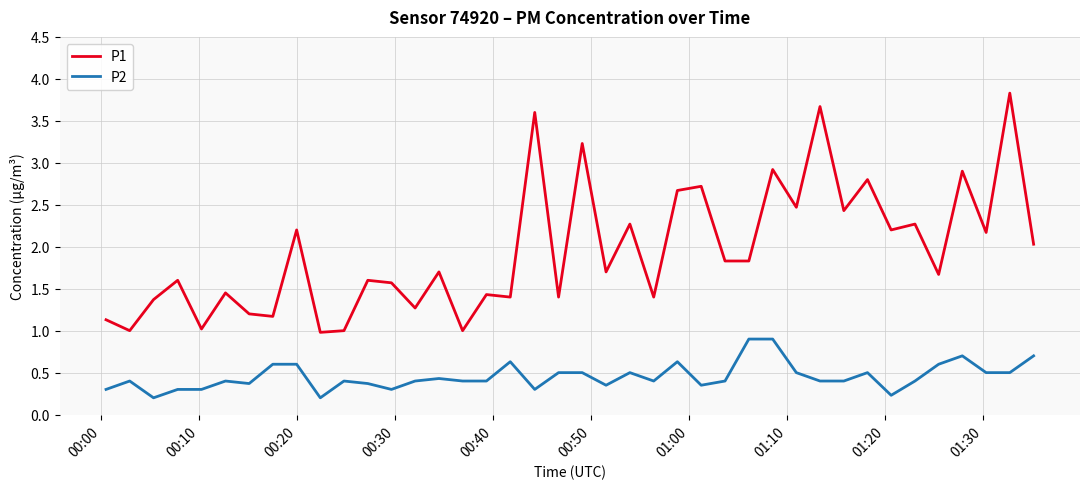

Which series has the widest spread of values?

P1